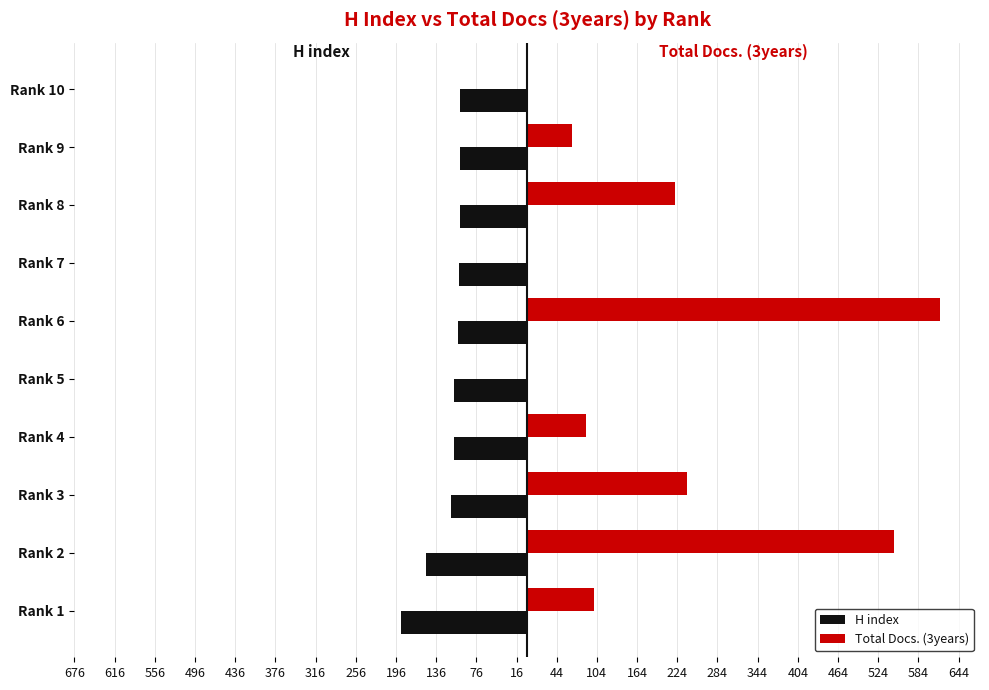

What are all the series names shown in the legend?

H index, Total Docs. (3years)